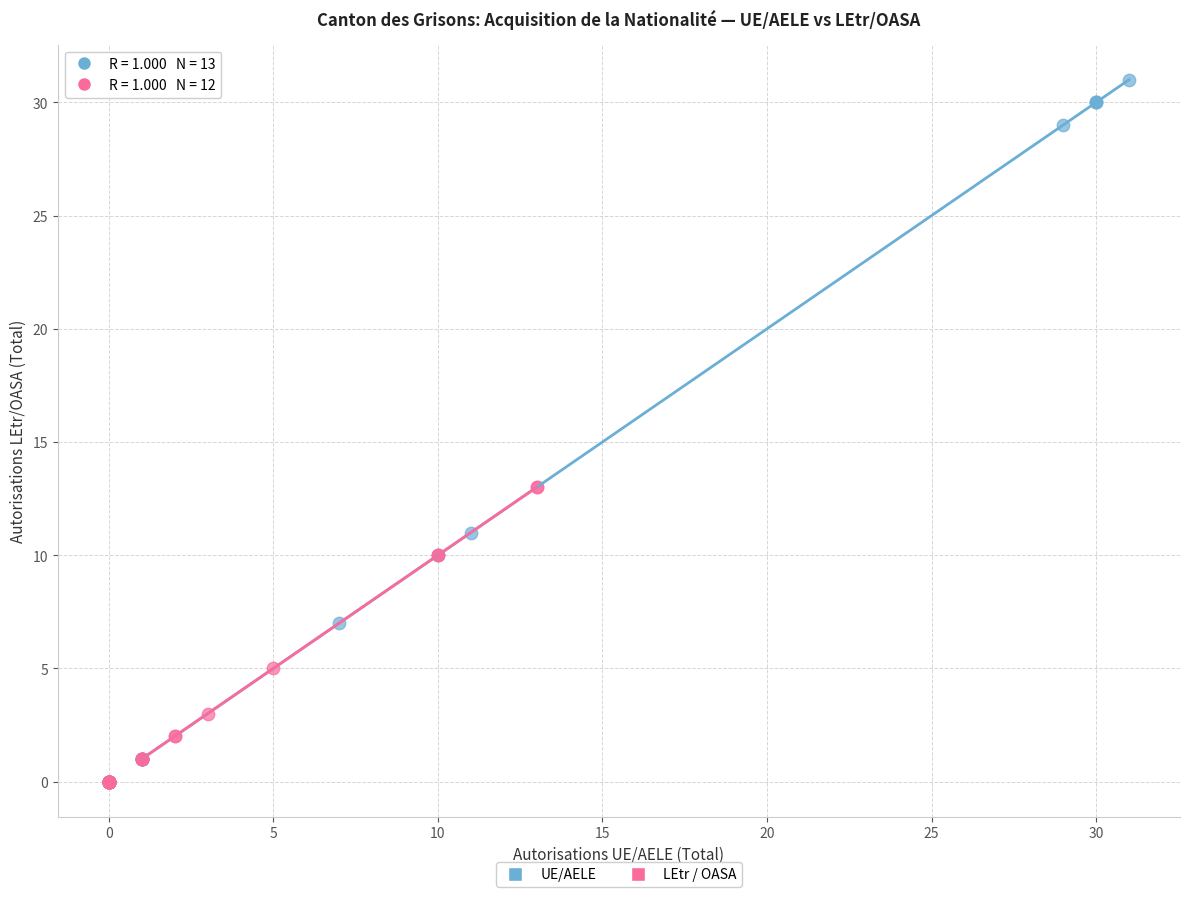

Which series reaches the maximum Y coordinate?

UE/AELE